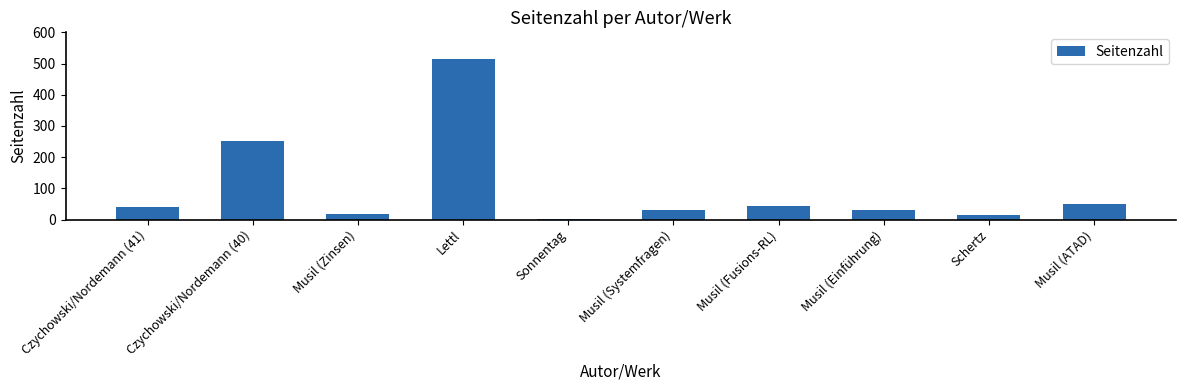

At which label is the value closest to 258?

Czychowski/Nordemann (40)